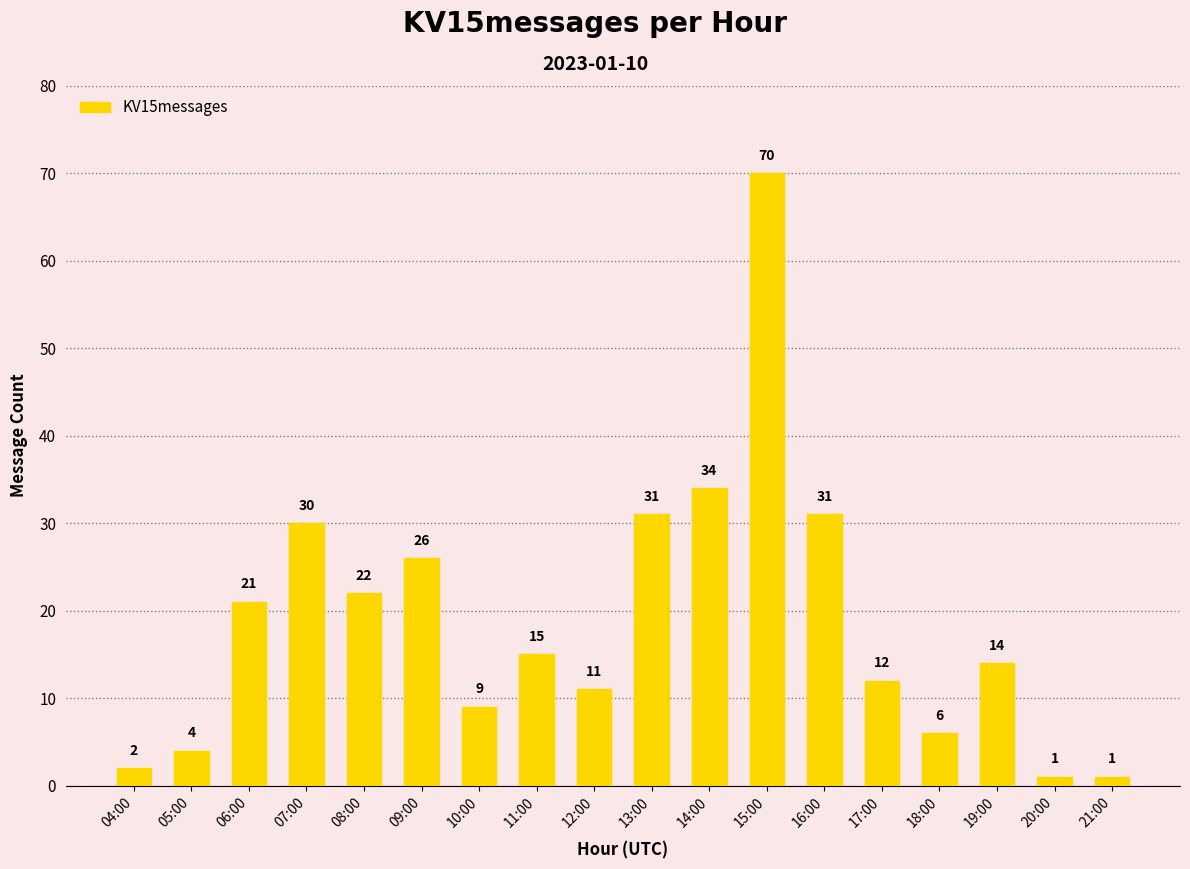

The value at 11:00 is 15. True or false?

True